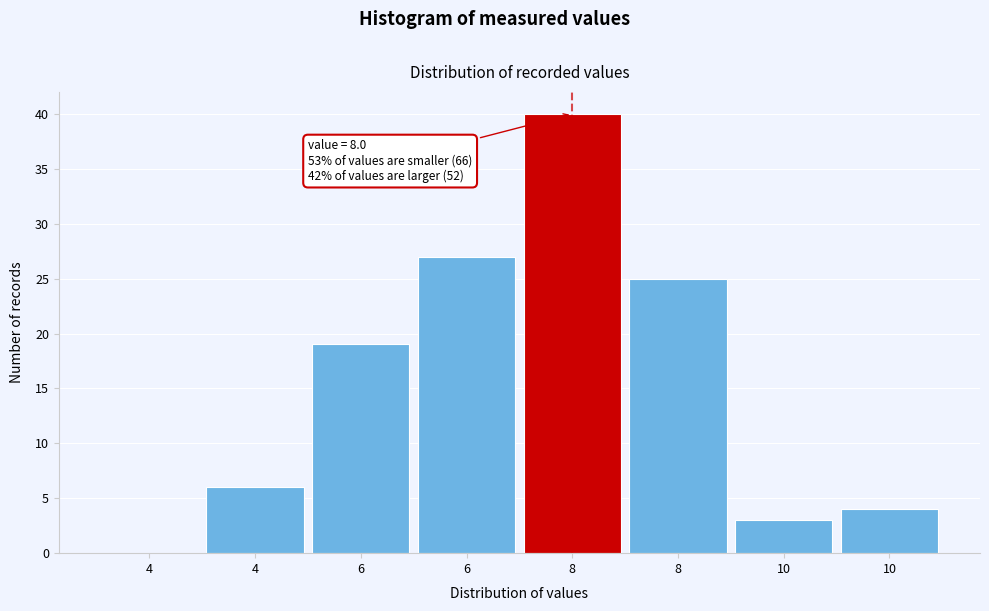

Are the bars horizontal?

No